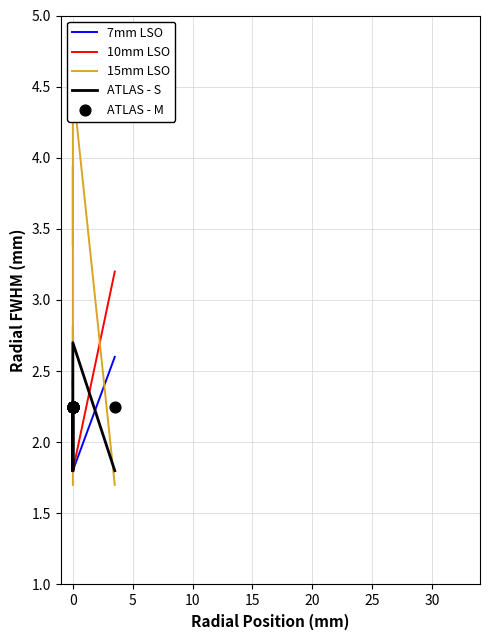

Which series has the largest Y range (max minus min)?

15mm LSO